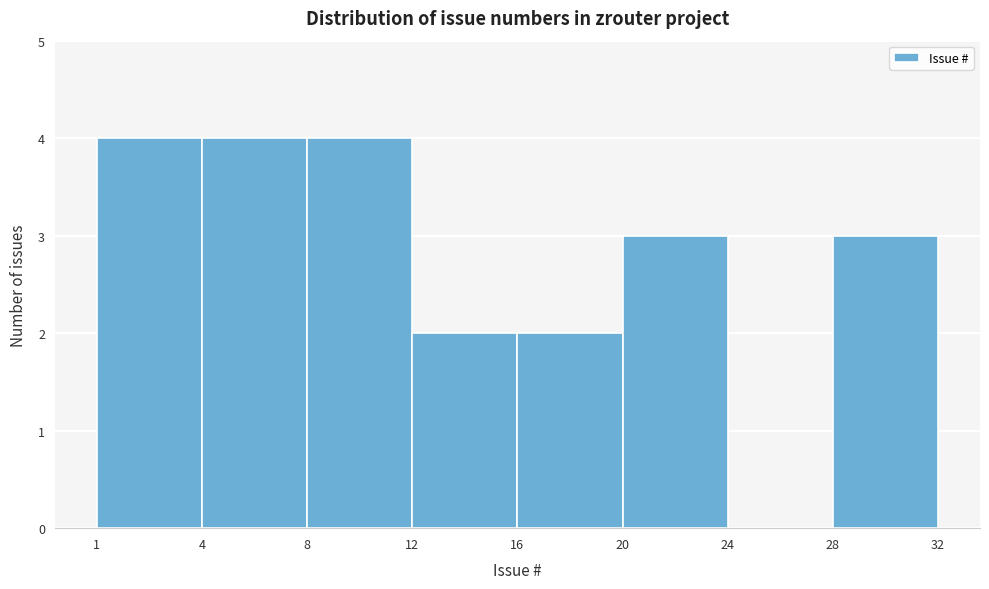

Reading right to left, extract all data points from this chart.

28=3	24=0	20=3	16=2	12=2	8=4	4=4	1=4